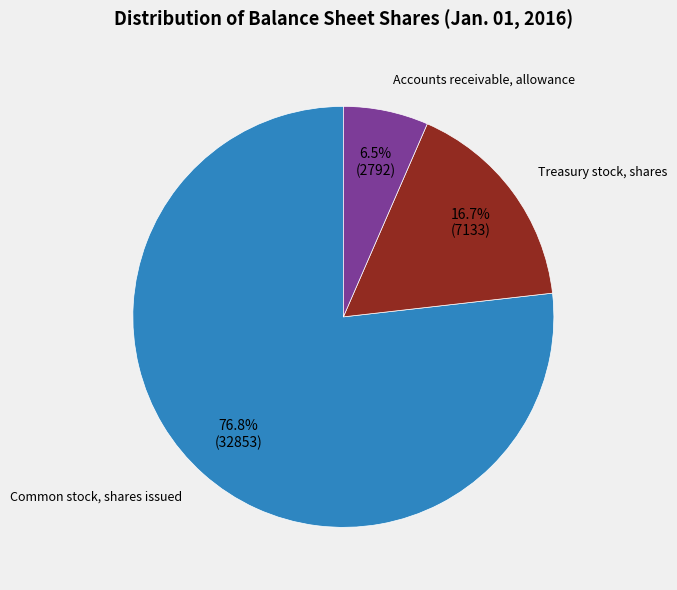

Rank the categories by value from lowest to highest.

Accounts receivable, allowance, Treasury stock, shares, Common stock, shares issued